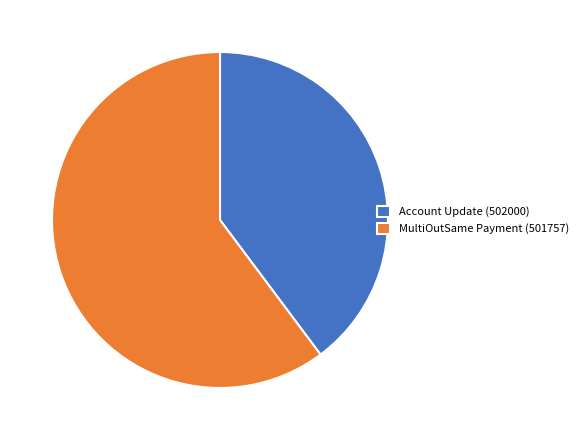

Is there a majority slice in this chart?

Yes